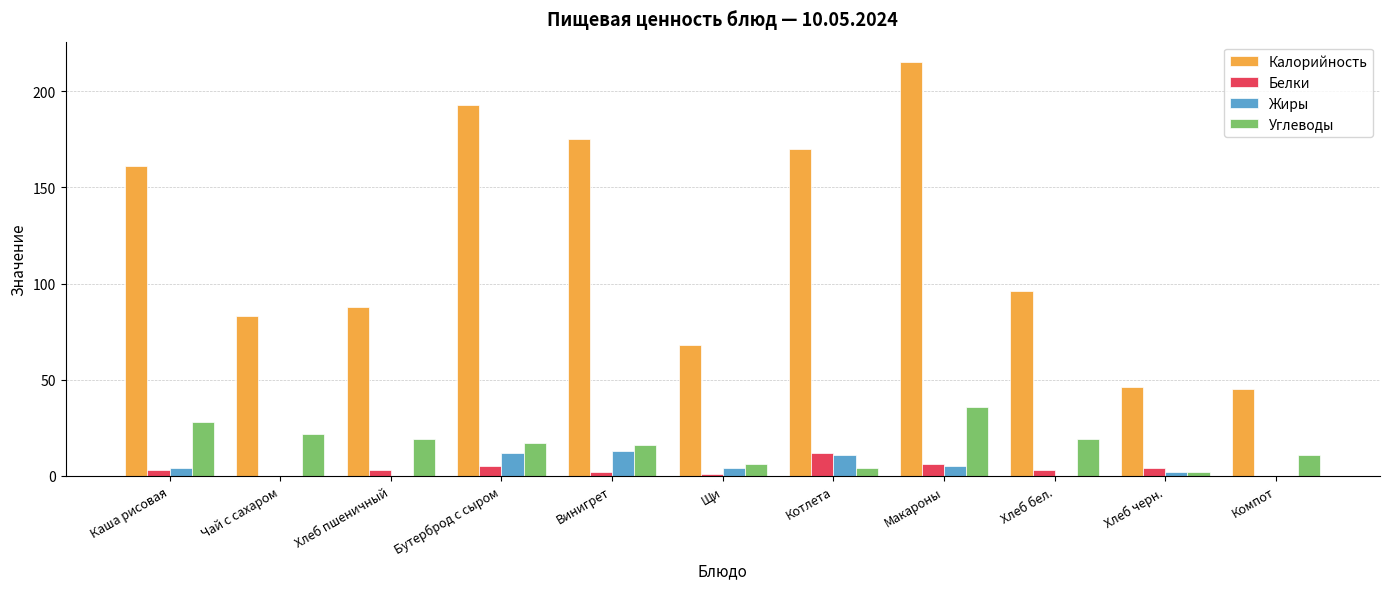

What is the sum of the Белки values at Каша рисовая and Чай с сахаром?

3